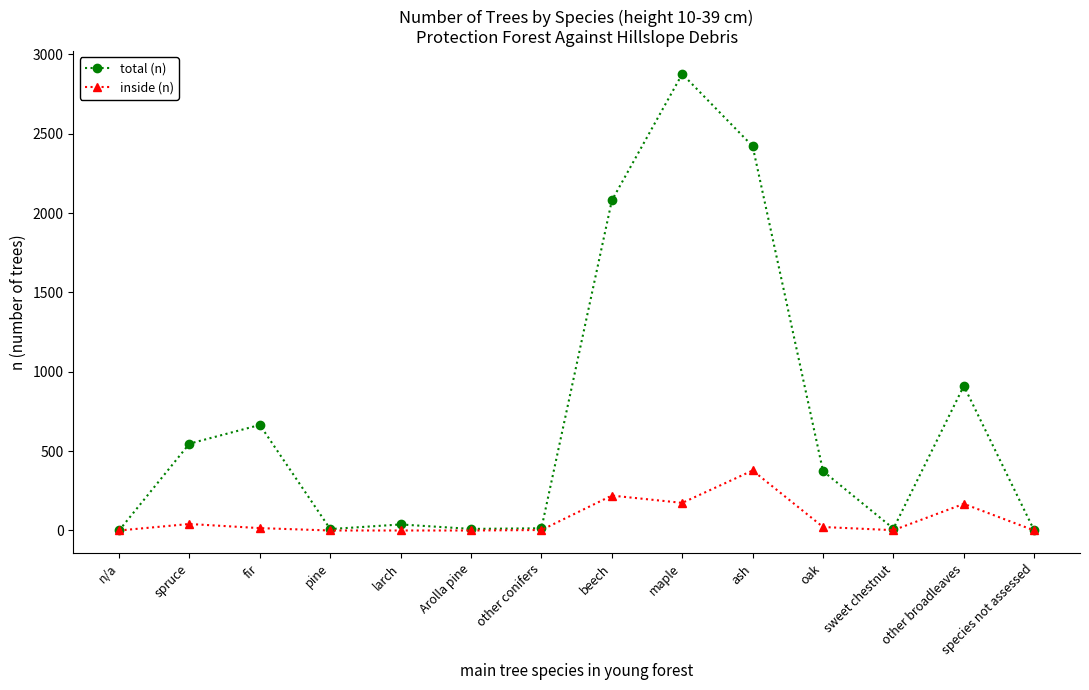

Which series has the largest range (max minus min)?

total (n)